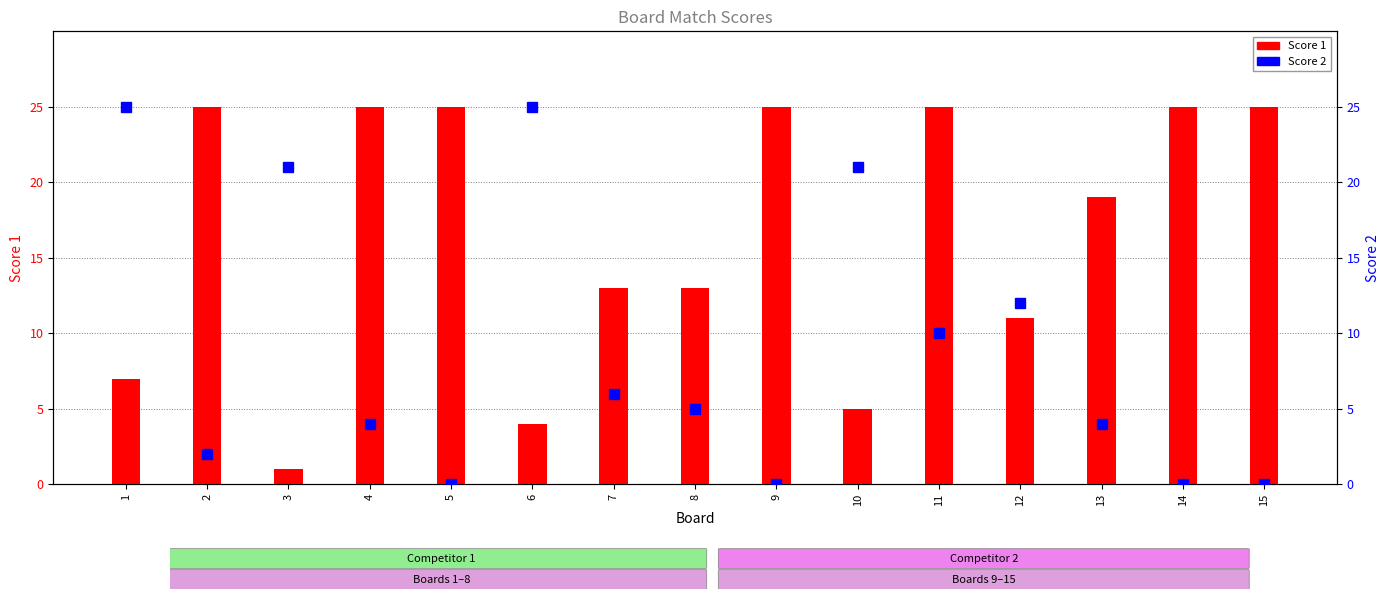

Which series has the largest range (max minus min)?

Score 2